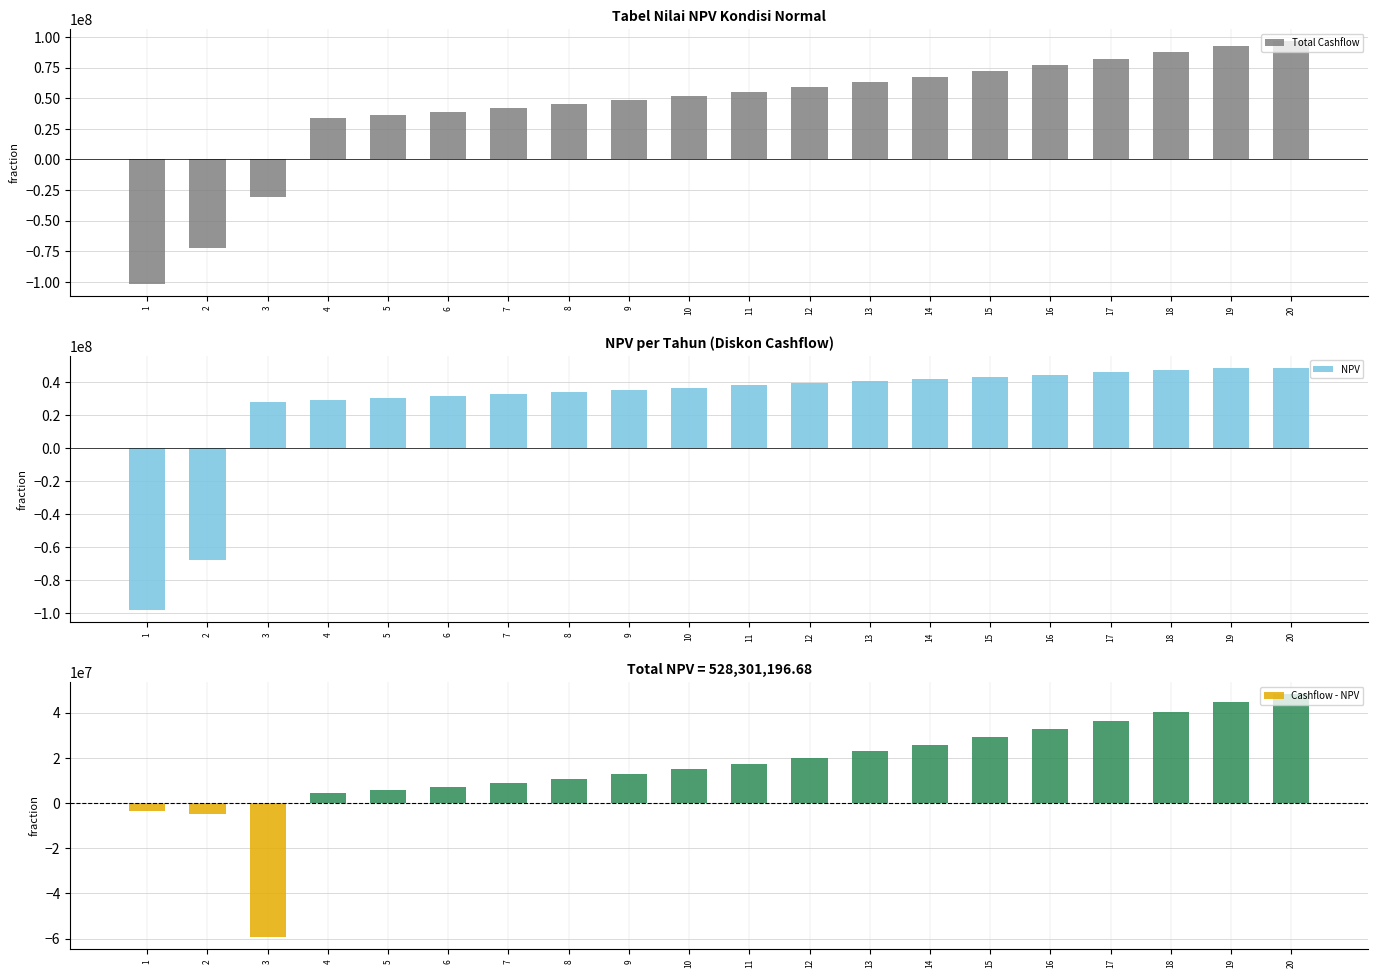

How many bars are there in total?

60